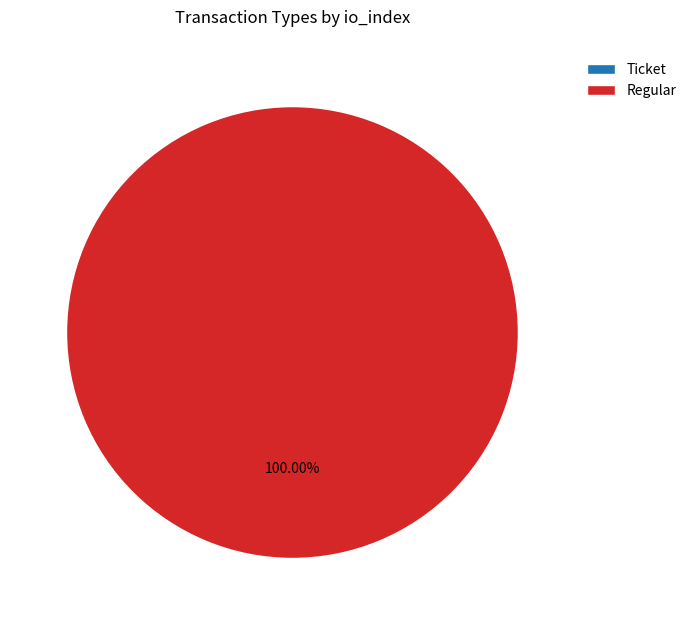

Does Regular account for over 50% of the chart?

Yes